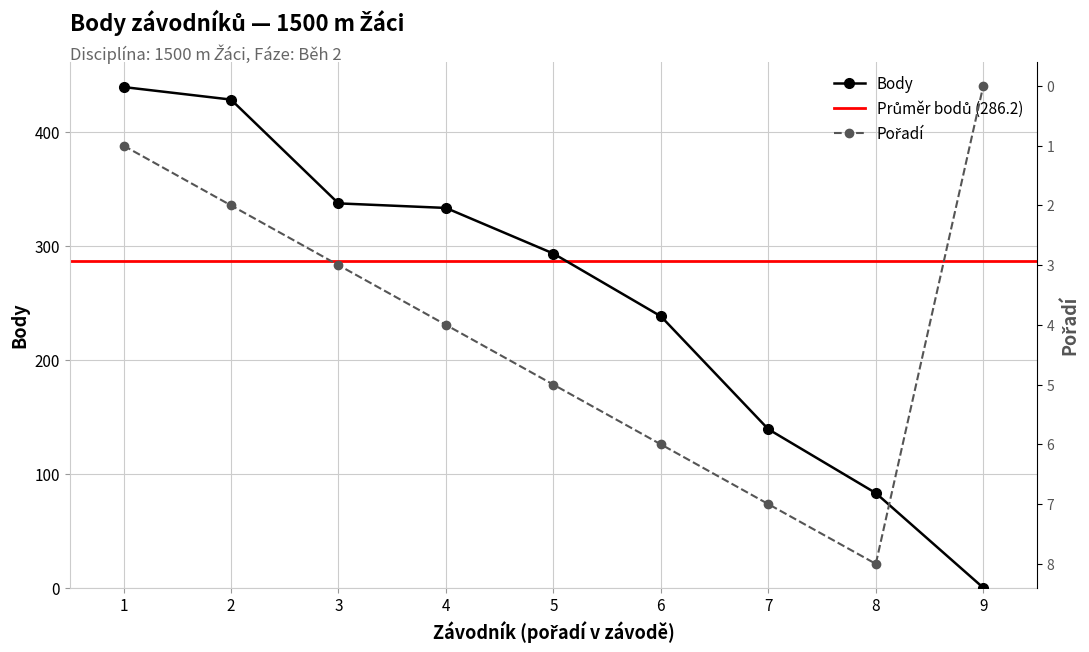

True or false: Body has more than 1 interior local peaks.

False